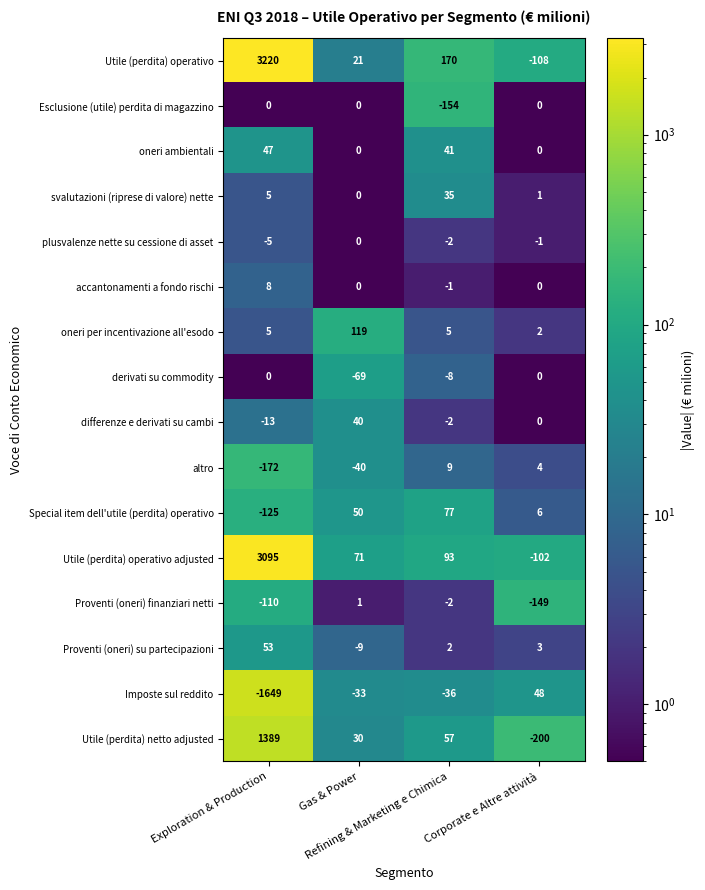

How many accantonamenti a fondo rischi values are between 0 and 8?

3